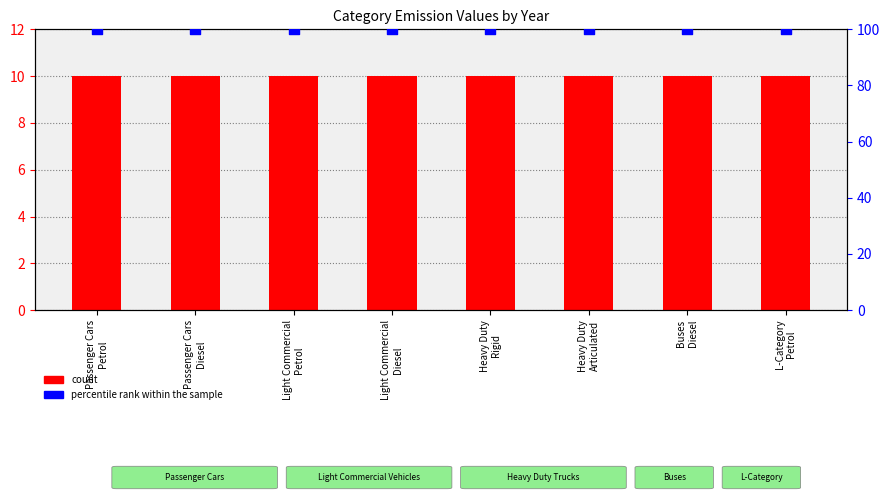

What are all the series names shown in the legend?

count, percentile rank within the sample